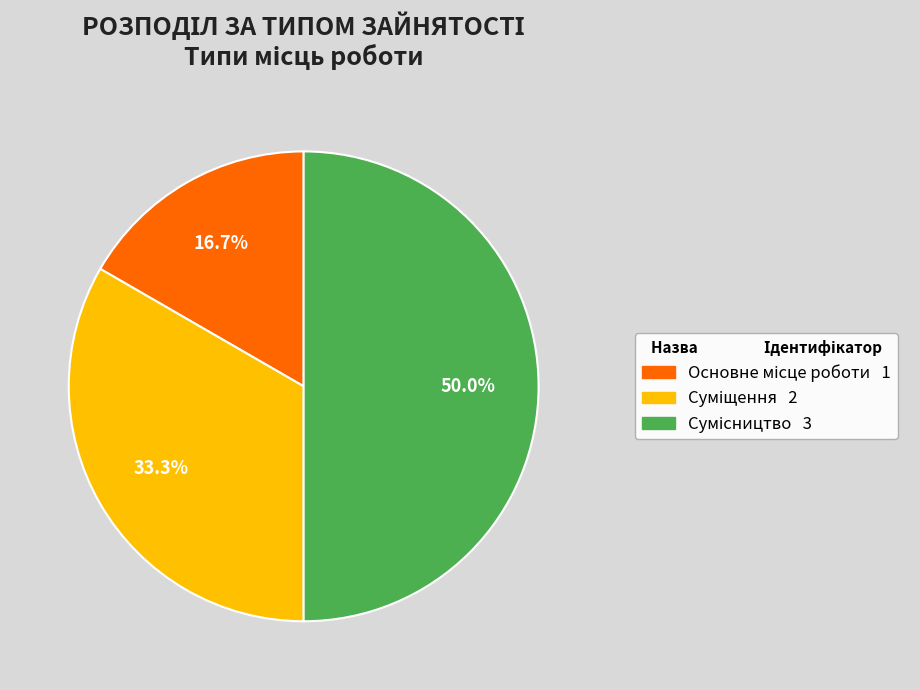

Which category has the biggest portion of the pie?

Сумісництво